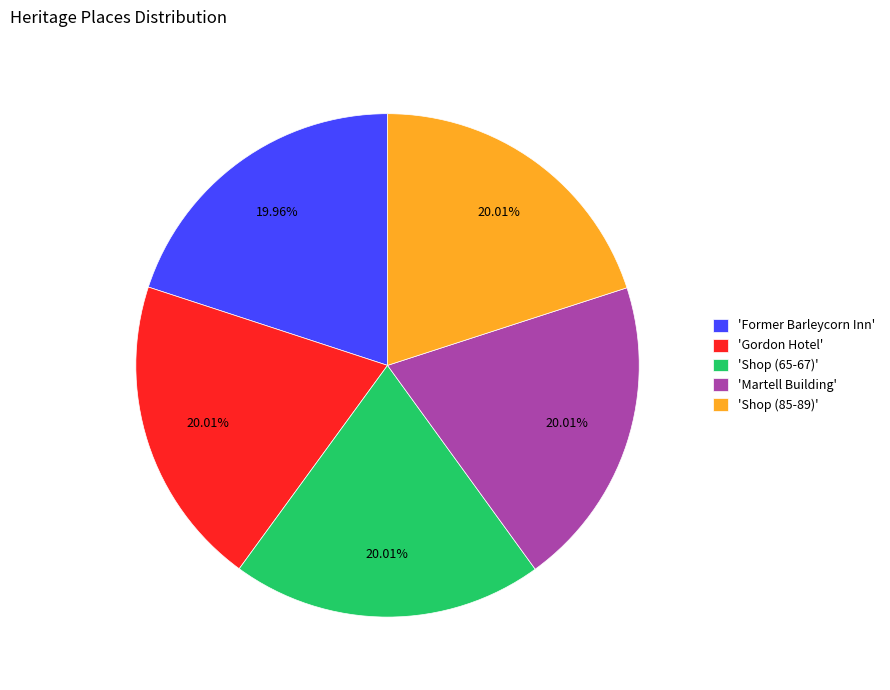

How many segments does this pie chart have?

5